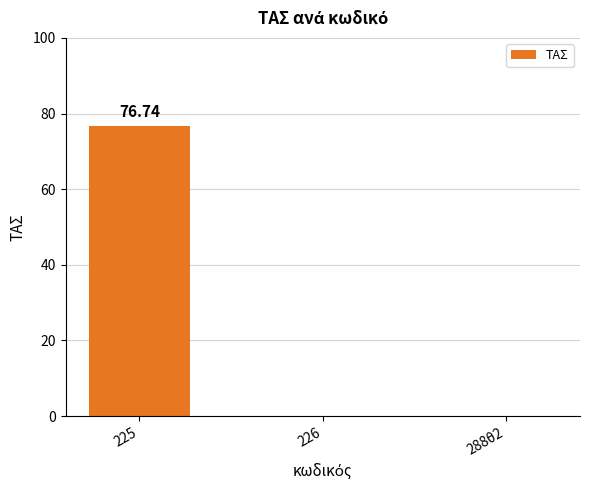

Which has a higher value, 225 or 226?

225